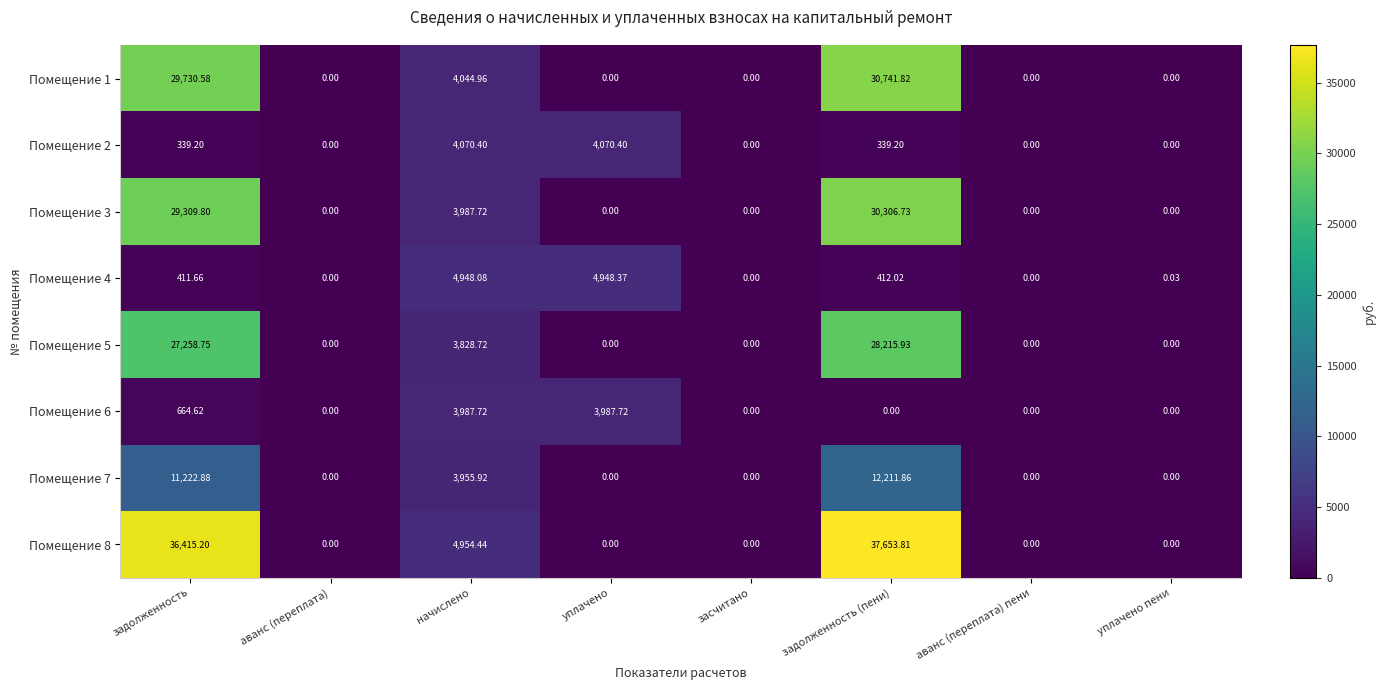

At which label is Помещение 6 closest to 1993?

задолженность